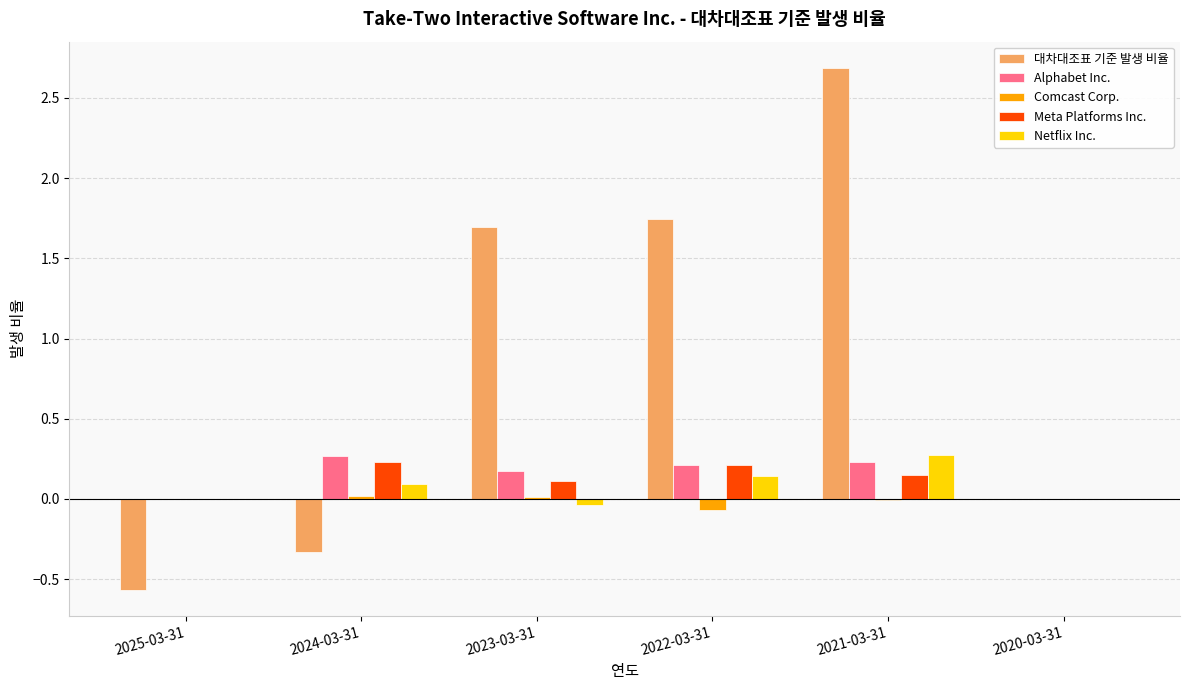

Which series has the largest total across all categories?

대차대조표 기준 발생 비율